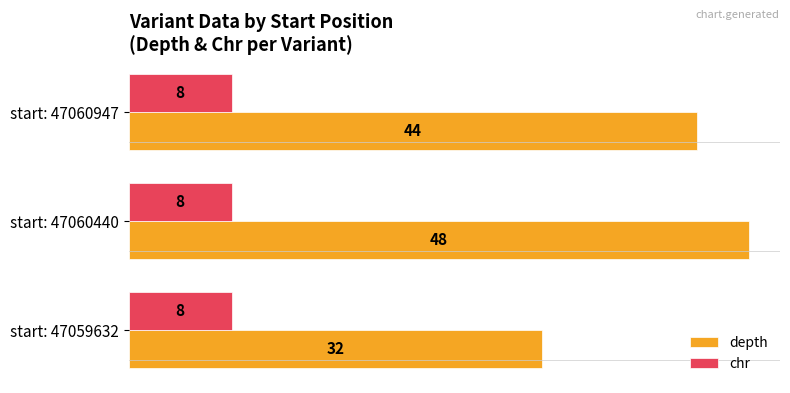

At which category is the sum across all series the highest?

start: 47060440